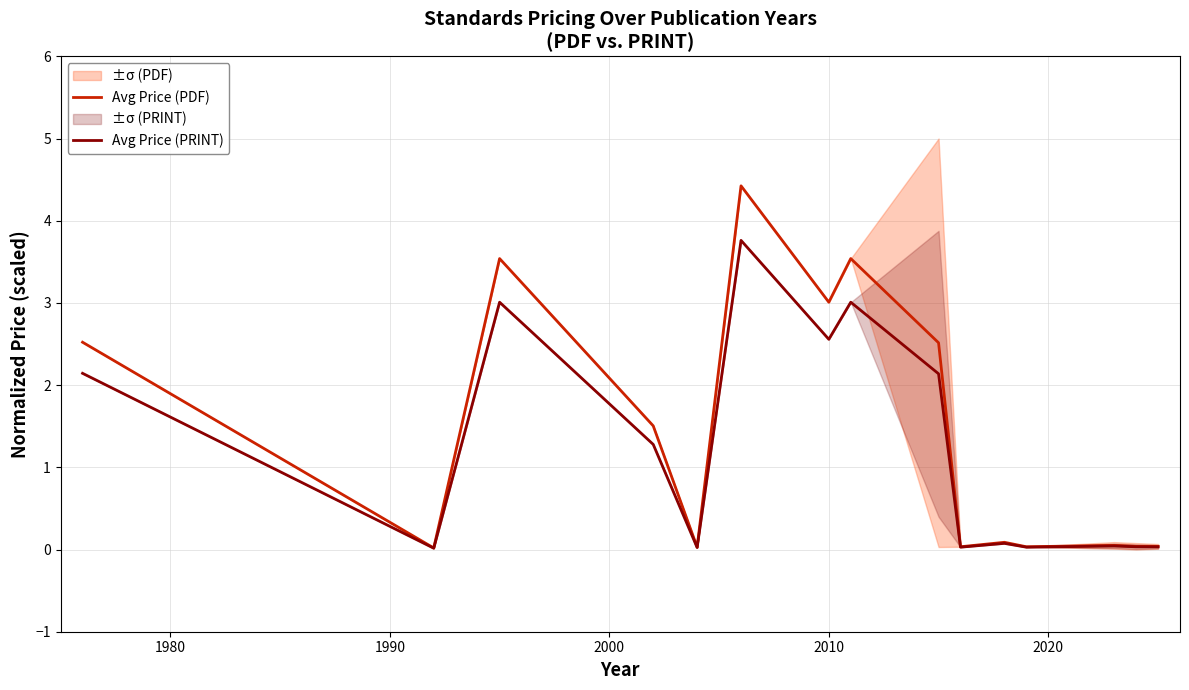

What is the maximum value for Avg Price (PDF)?

4.4